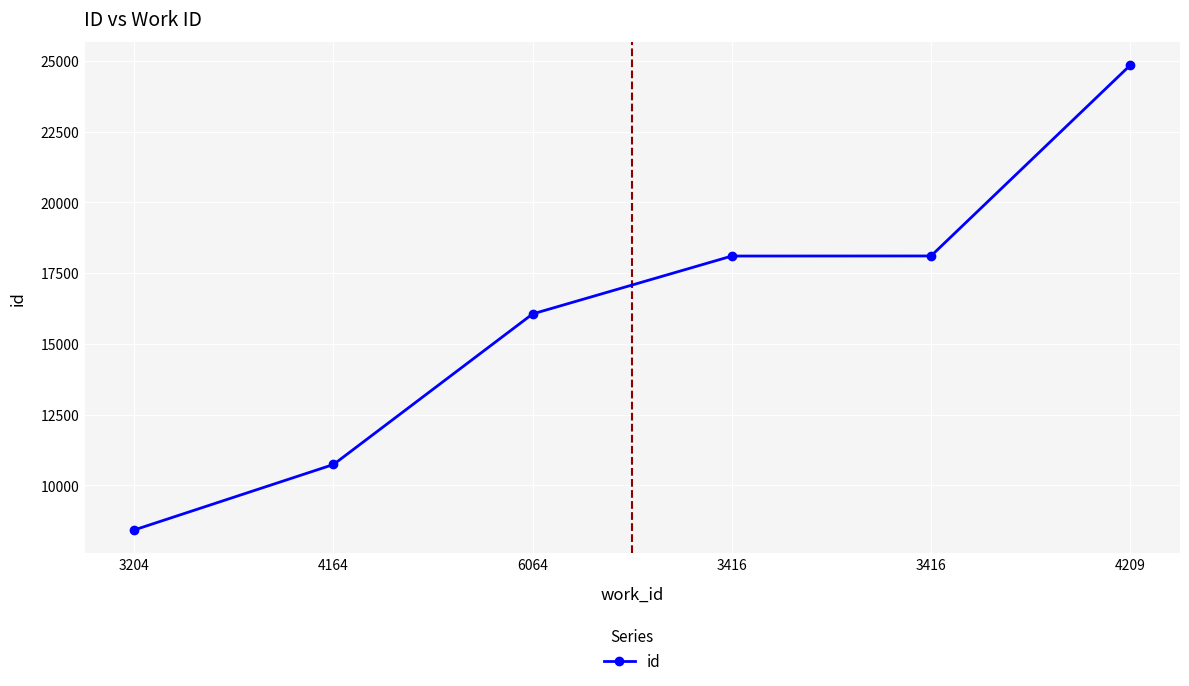

The chart shows a value of 12048 at 3416. True or false?

False